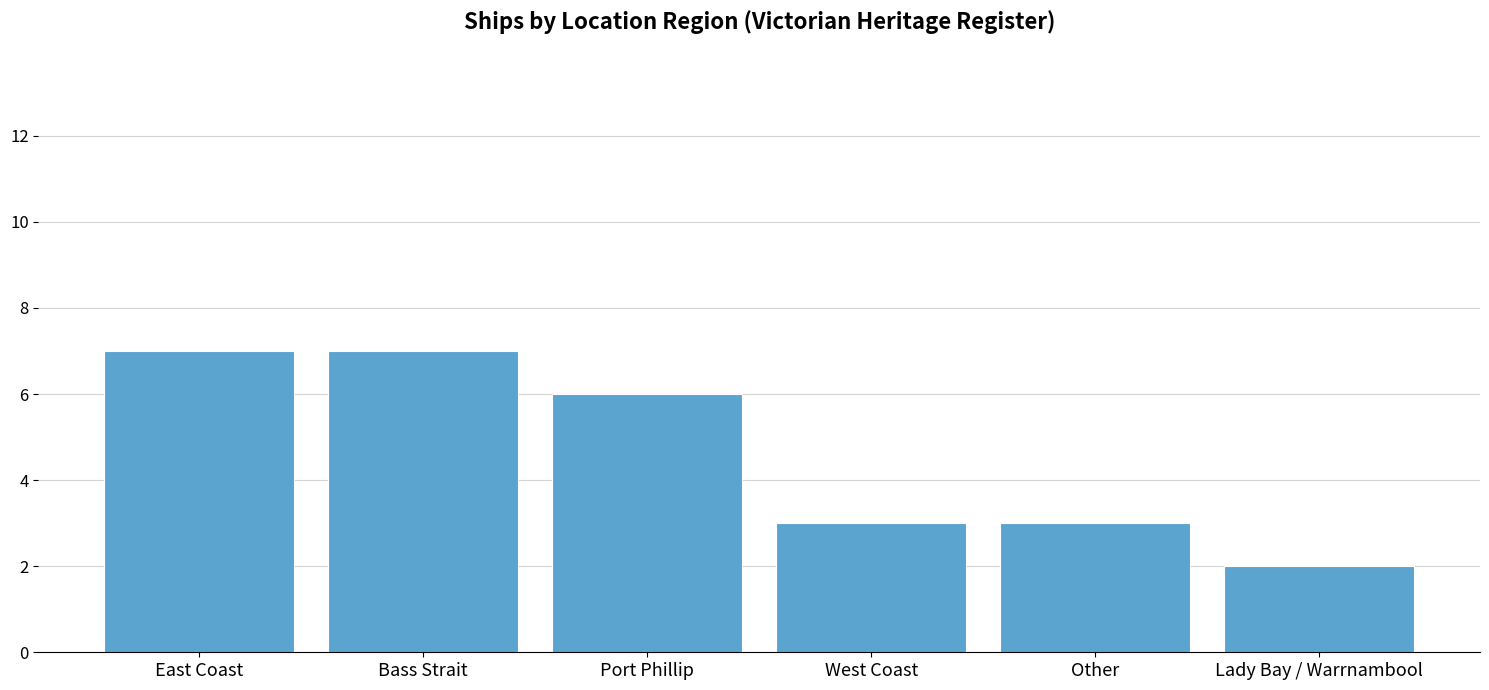

What is the smallest value displayed?

2